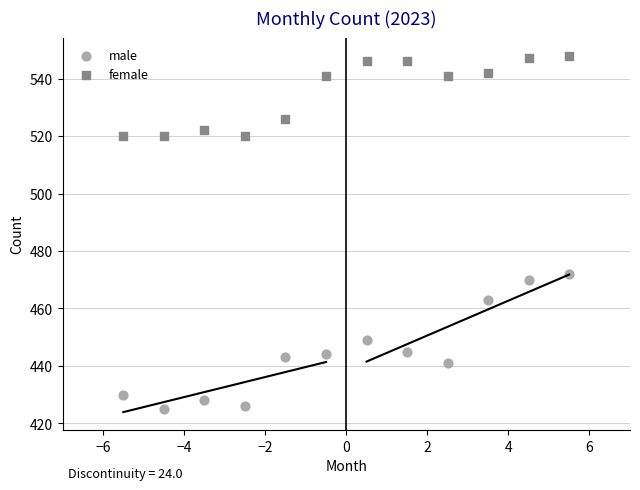

Across all data points, what is the range of Y values (max minus min)?

123